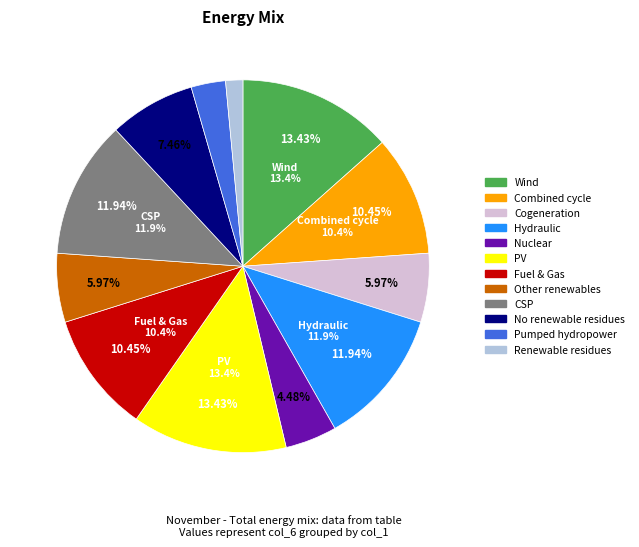

Between 1 and 7, which is larger?

1